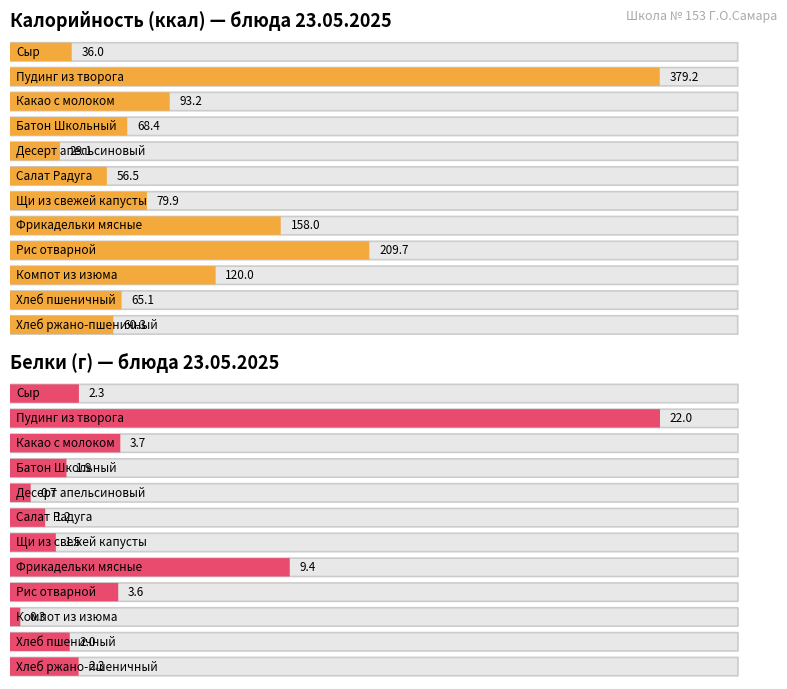

Which series has the widest spread of values?

Калорийность